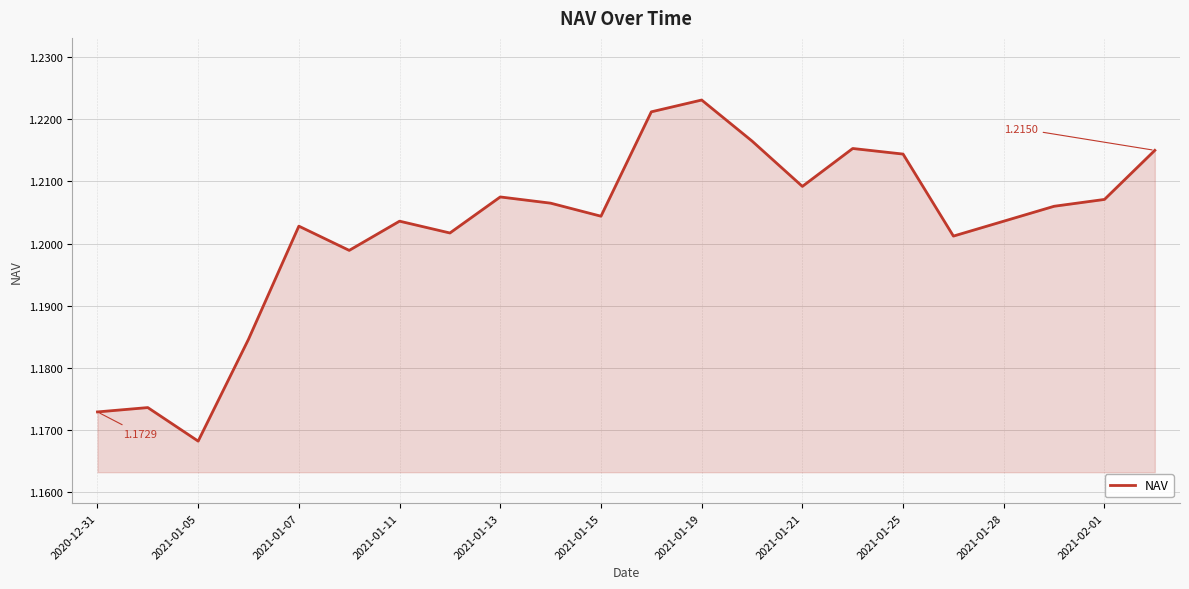

How many interior local valleys (lower than both neighbors) does the data have?

6